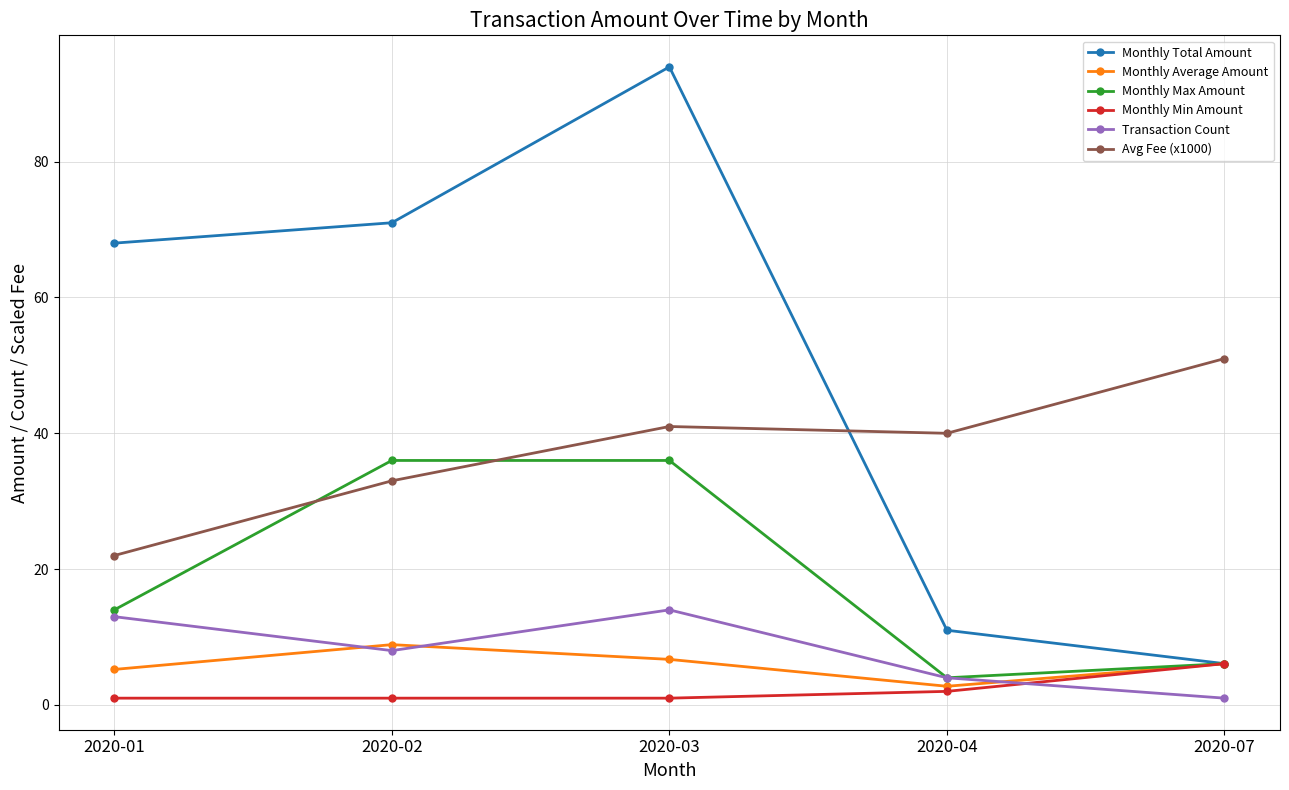

How many lines are shown in the chart?

6